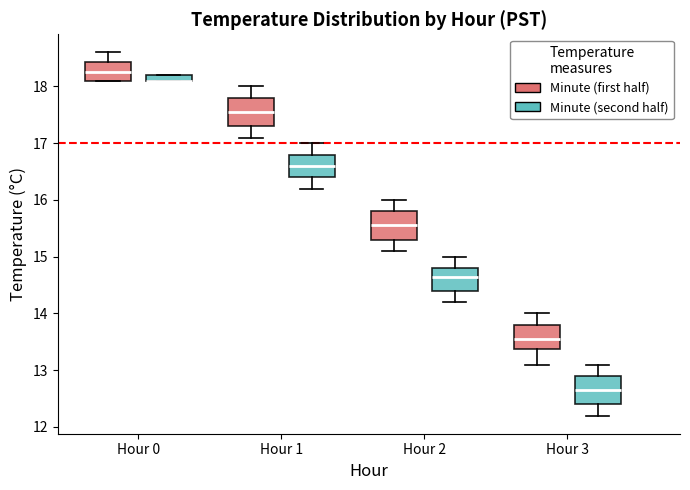

Where does the lower whisker of the box for Hour 2 (Minute (first half)) end on the y-axis? The values are not printed on the chart, so give them approximately, as read against the axis.

15.1